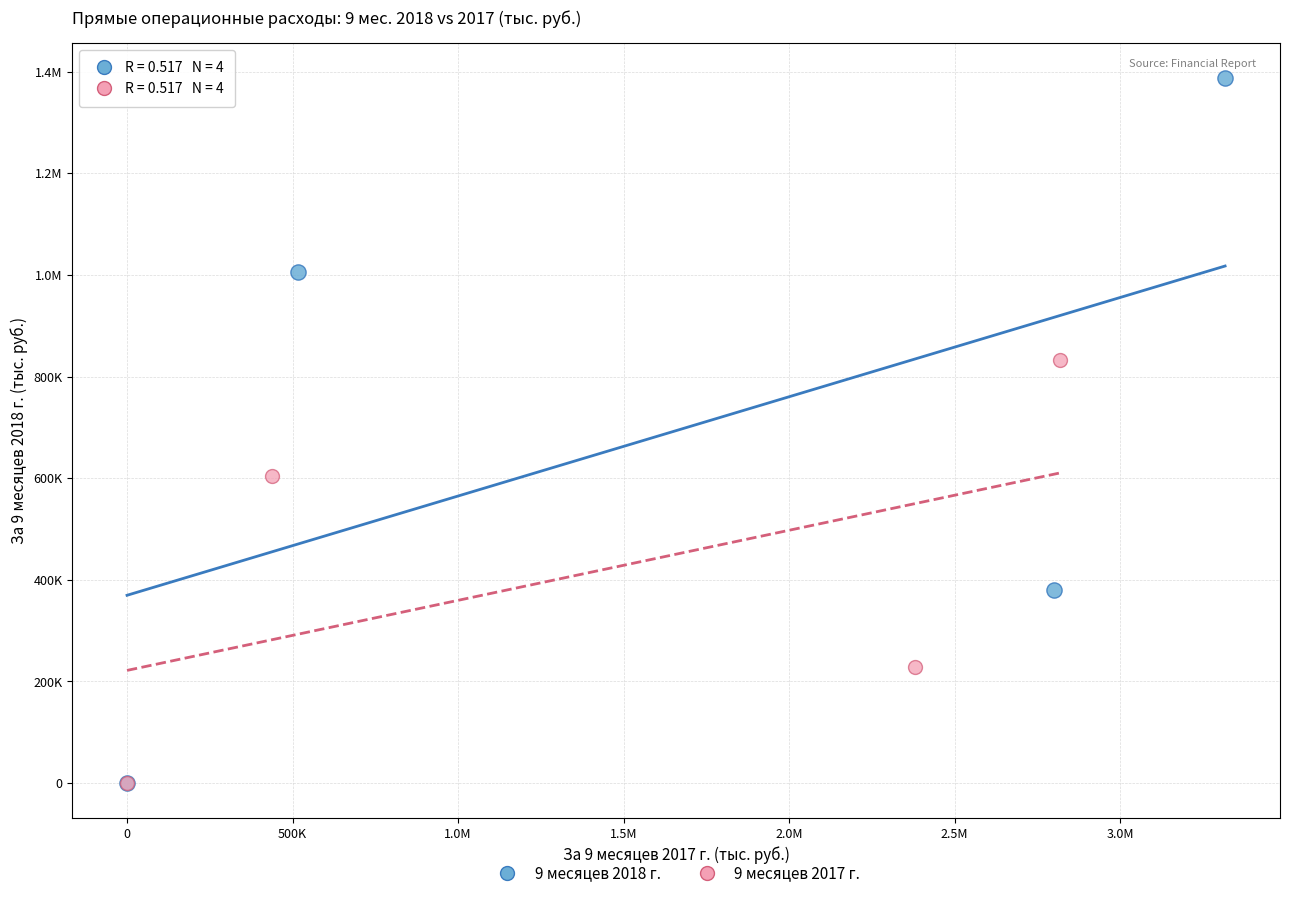

What are all the series names shown in the legend?

9 месяцев 2018 г., 9 месяцев 2017 г.